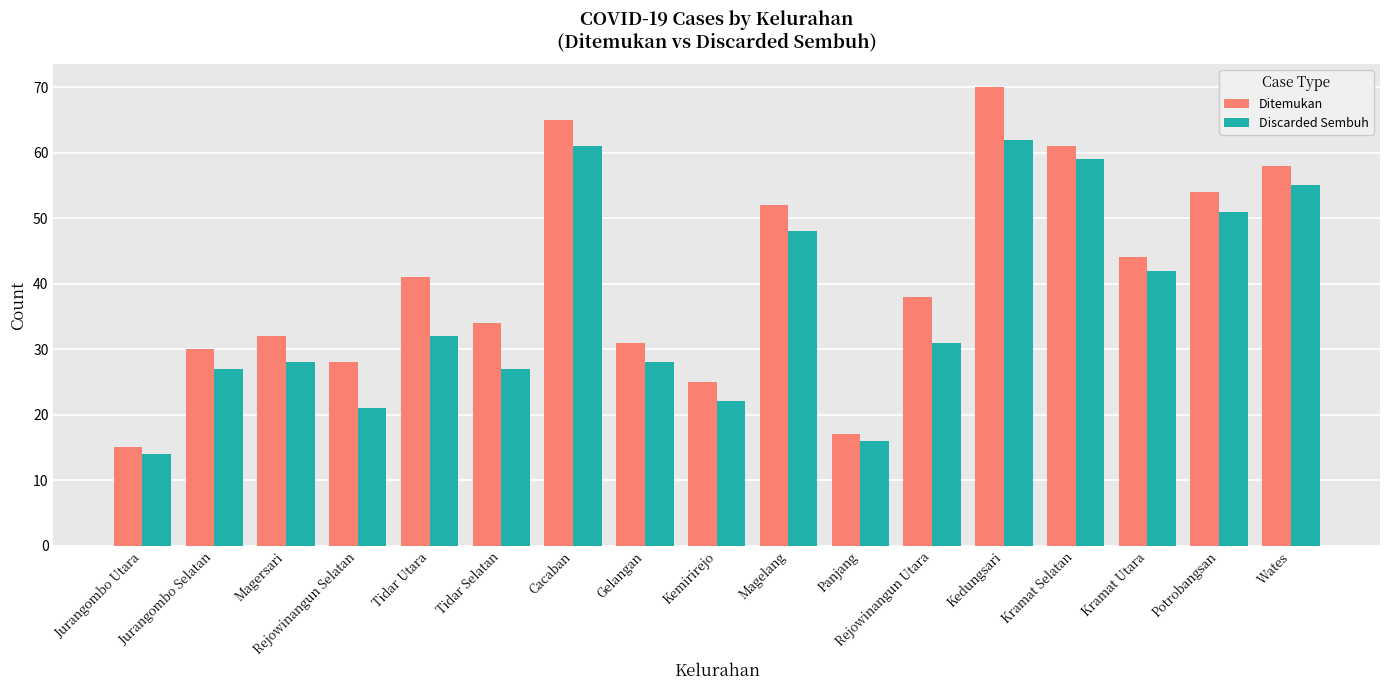

What is the label of the 4th bar from the right?

Kramat Selatan